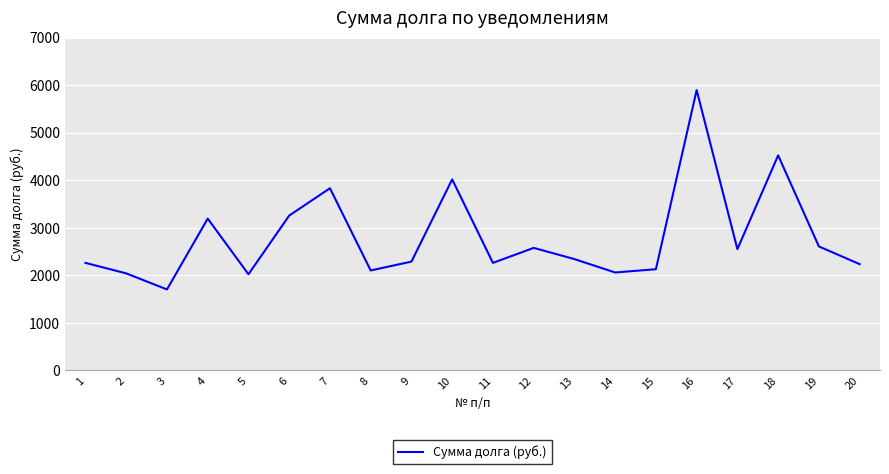

The value at 7 is 5609.1. True or false?

False